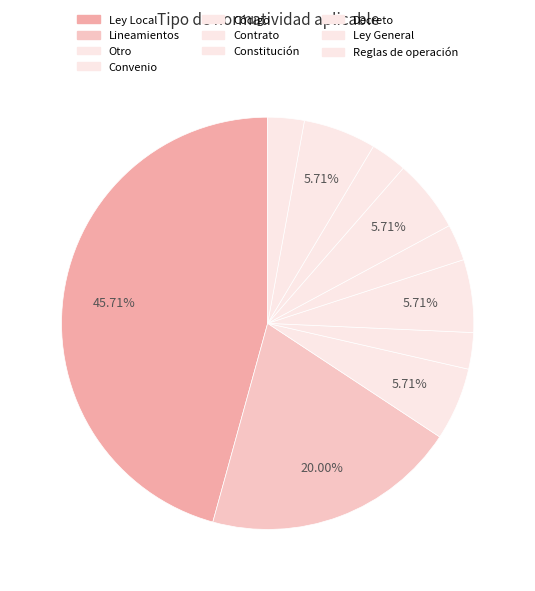

Count the number of slices in the pie.

10